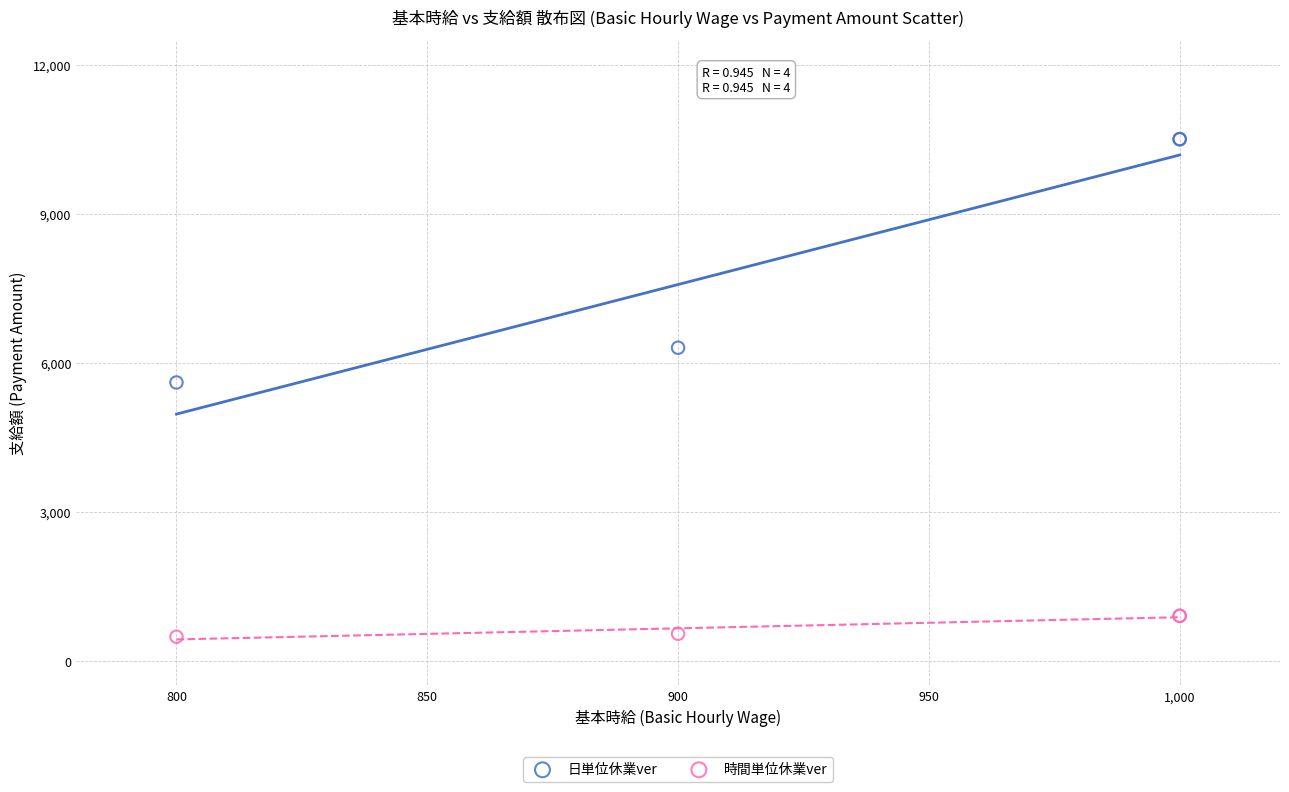

What is the X range (max minus min) for the scatter plot?

200